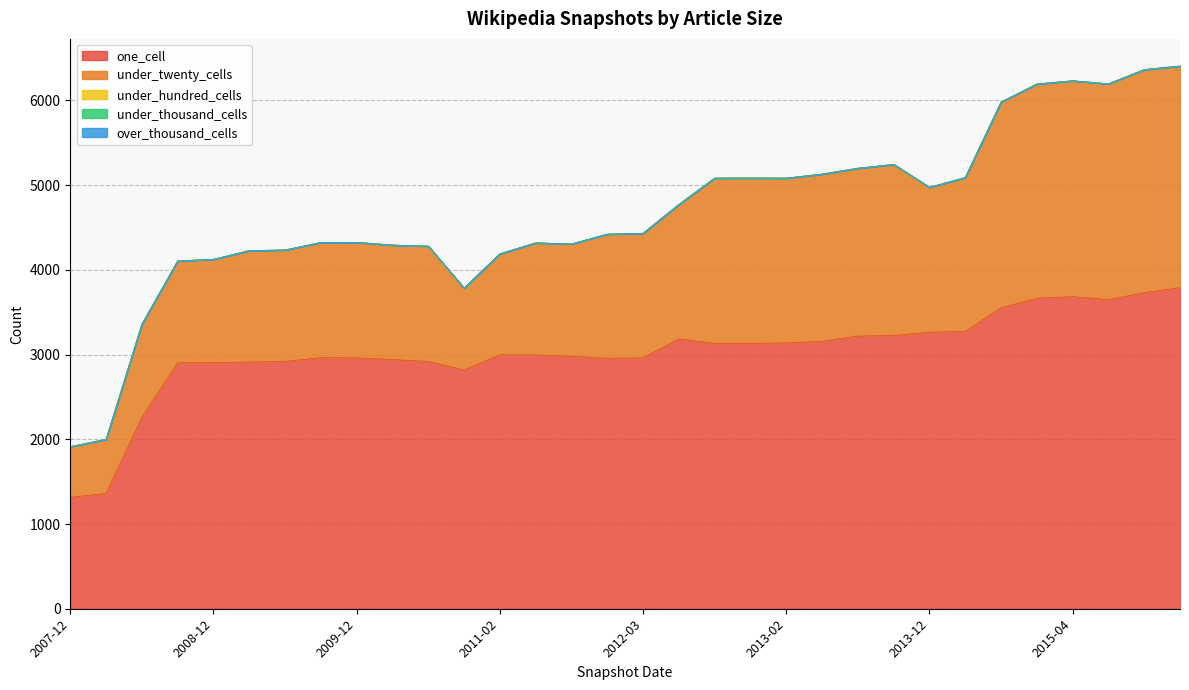

How many lines are shown in the chart?

5